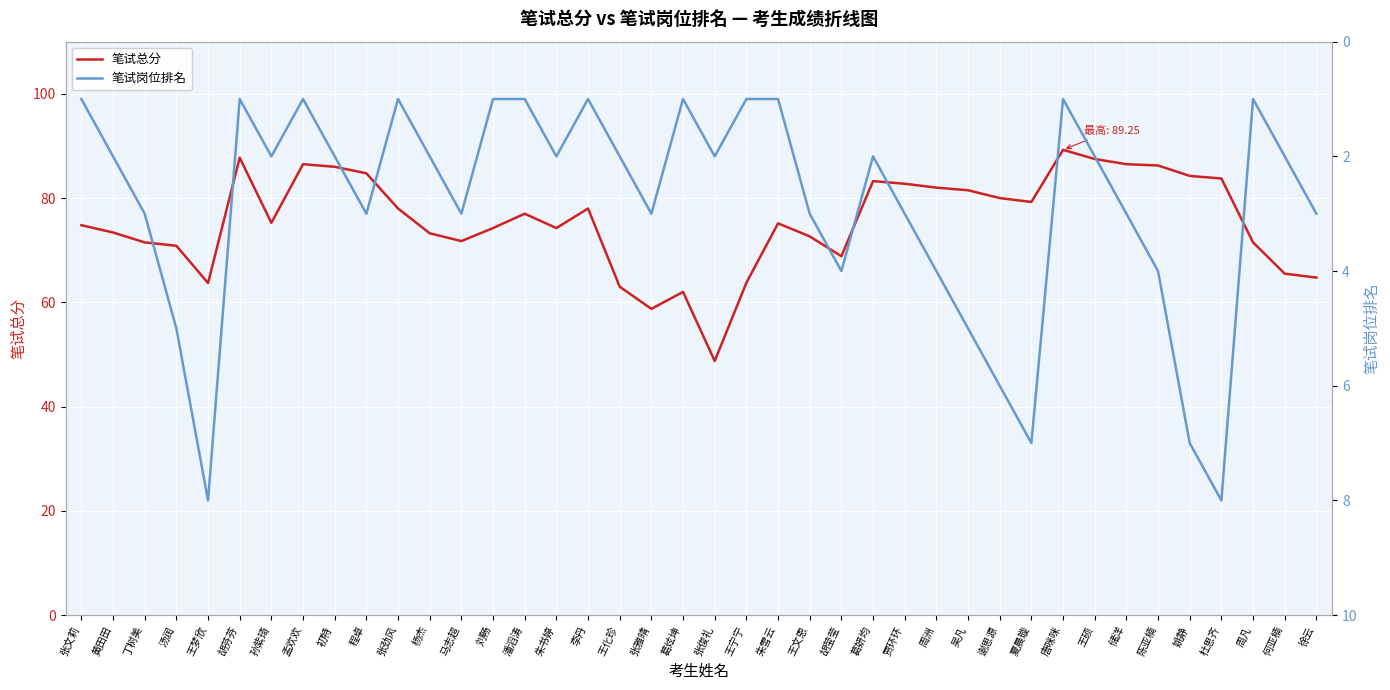

What is the label of the 1st point from the left?

张文莉